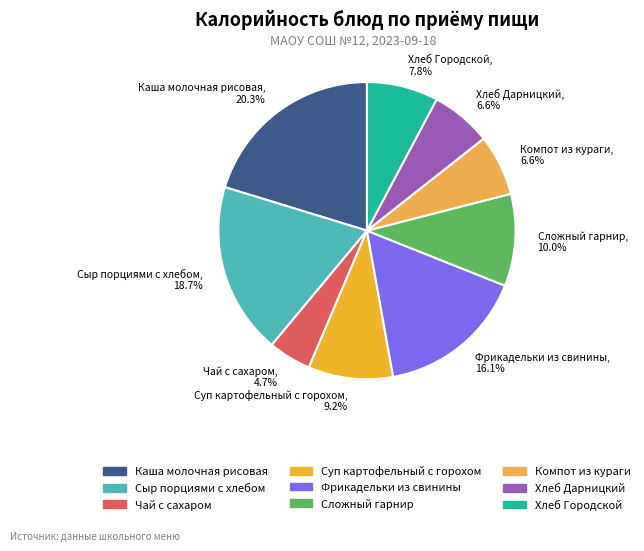

Does Каша молочная рисовая, 20.3% represent more than half of the total?

No